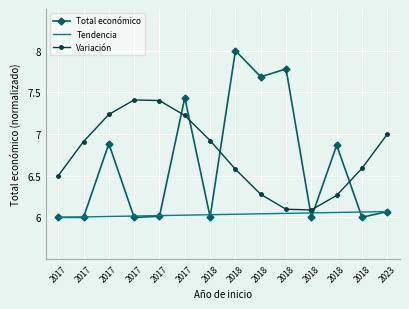

What is the sum of the Variación values at 2018 and 2018?

12.4